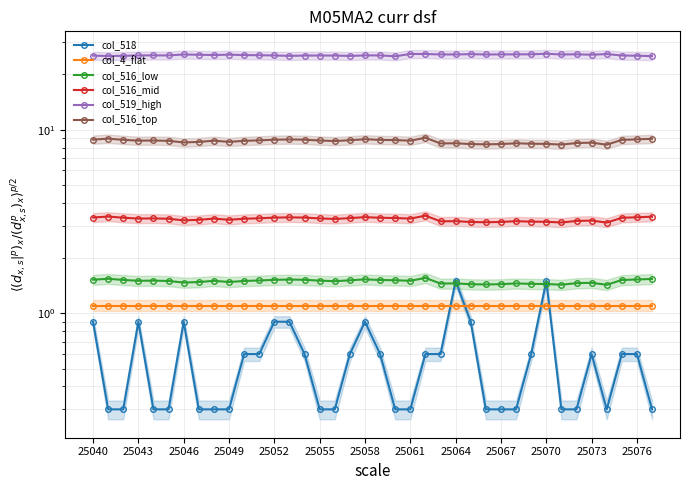

Which series has the largest range (max minus min)?

col_518